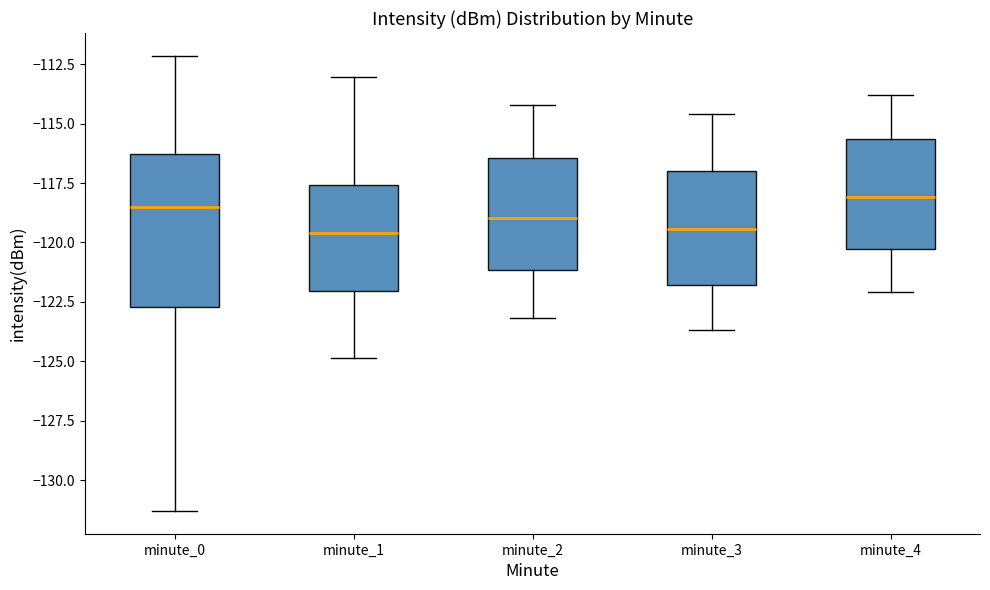

Reading left to right, transcribe this box plot: for each box, give where its median line is, the range the box spans, and where its two whiskers end, as read against the y-axis. The values are not printed on the chart, so give them approximately, as read against the axis.

minute_0: median -118.5, box -122.5 to -116.5, whiskers -131.5 to -112.0
minute_1: median -119.5, box -122.0 to -117.5, whiskers -125.0 to -113.0
minute_2: median -119.0, box -121.0 to -116.5, whiskers -123.0 to -114.0
minute_3: median -119.5, box -122.0 to -117.0, whiskers -123.5 to -114.5
minute_4: median -118.0, box -120.5 to -115.5, whiskers -122.0 to -114.0